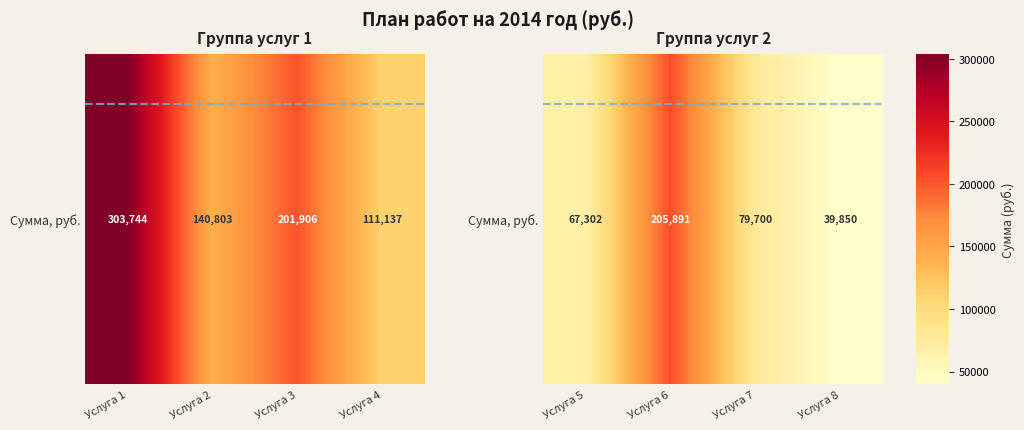

Count the number of categories in the chart.

4